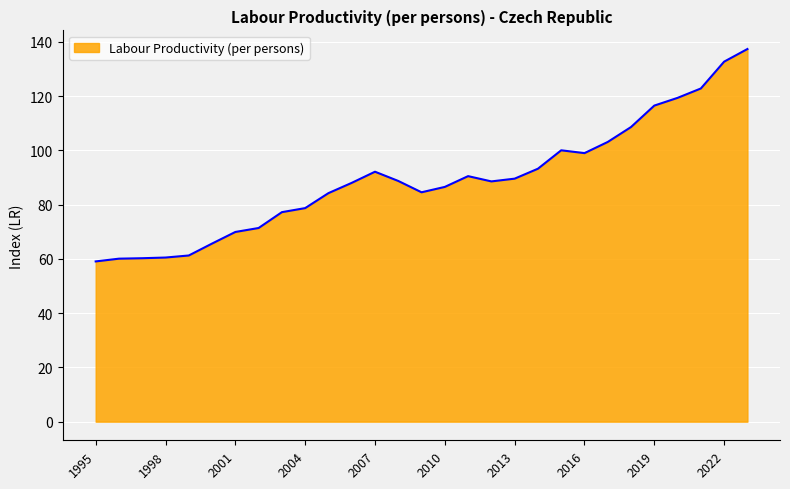

What is the maximum value shown in the chart?

137.3